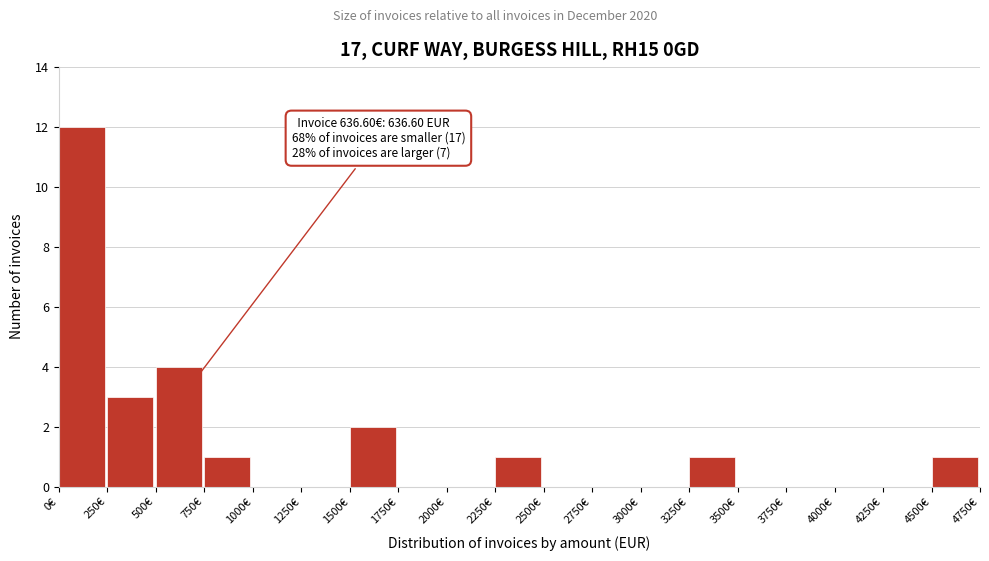

Over which range of the x-axis is the bar tallest?

0 to 250